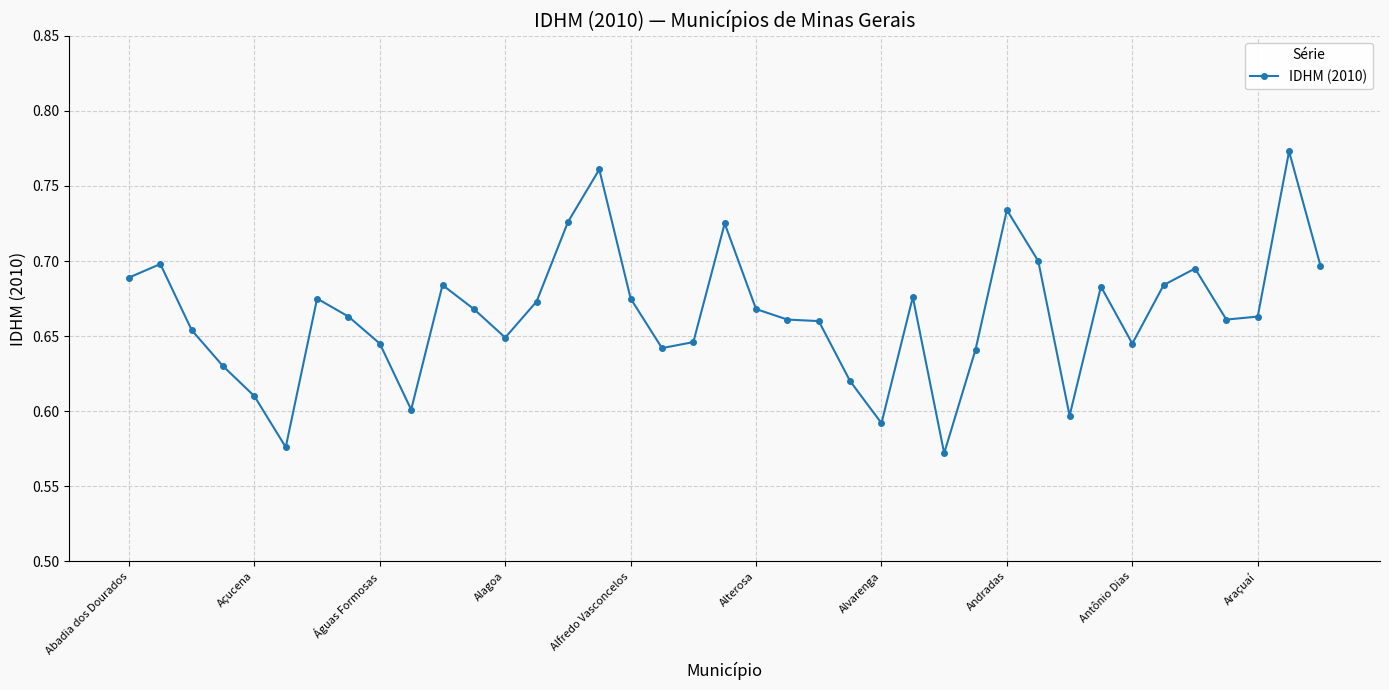

Count the values in the range 0 to 1.

39